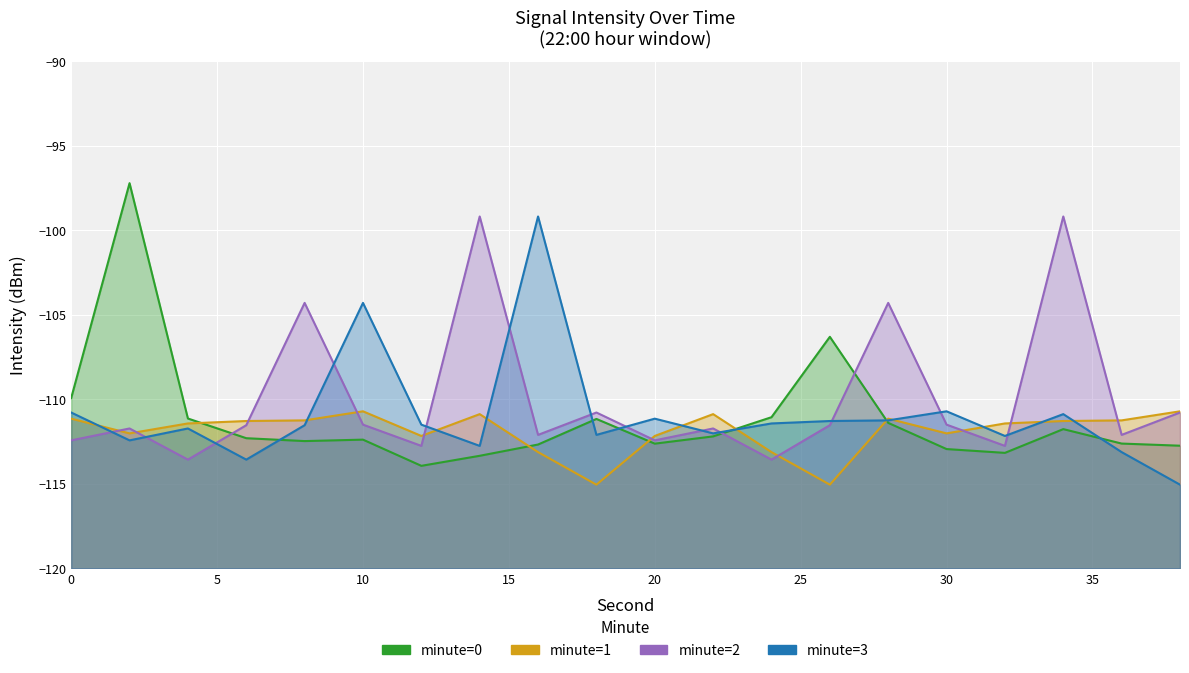

The value of minute=3 at 22 is -112.0. True or false?

True